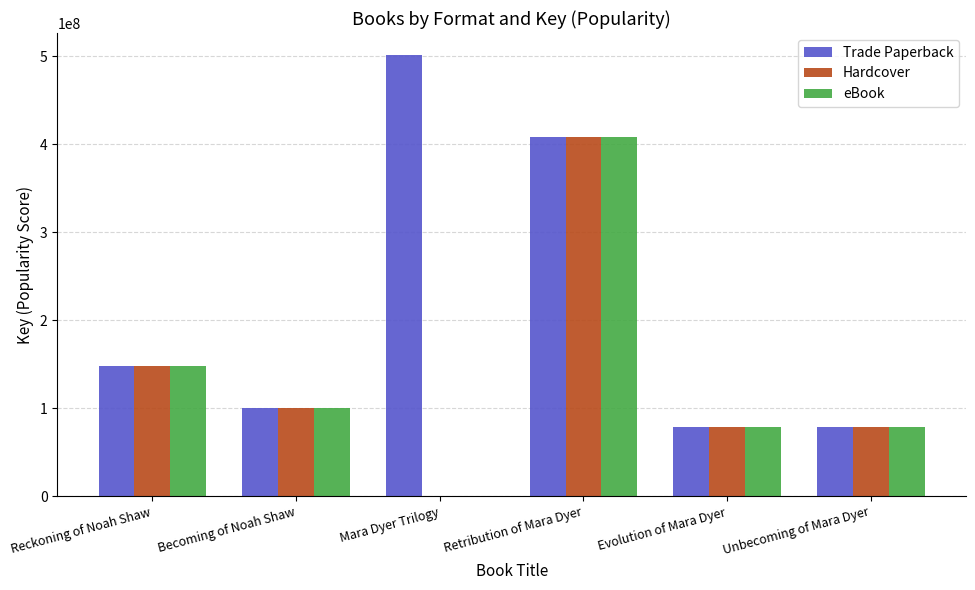

Is it true that eBook equals 408629191 at Retribution of Mara Dyer?

True